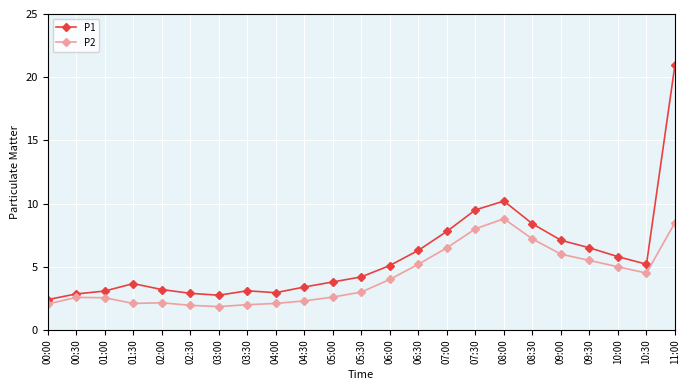

At which category is the sum across all series the highest?

11:00